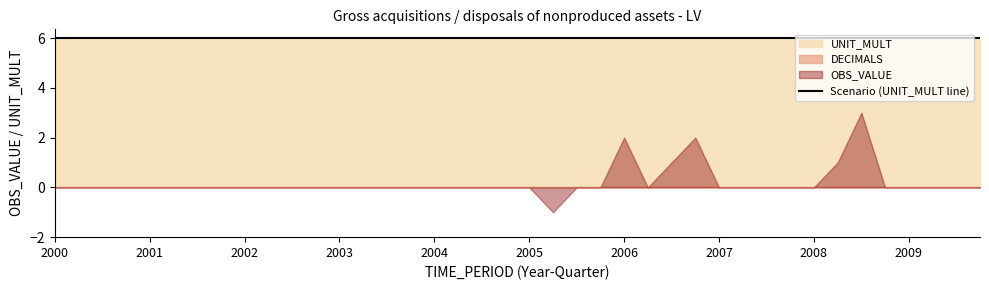

What is the difference between the OBS_VALUE values at 2006-Q1 and 2005-Q3?

2